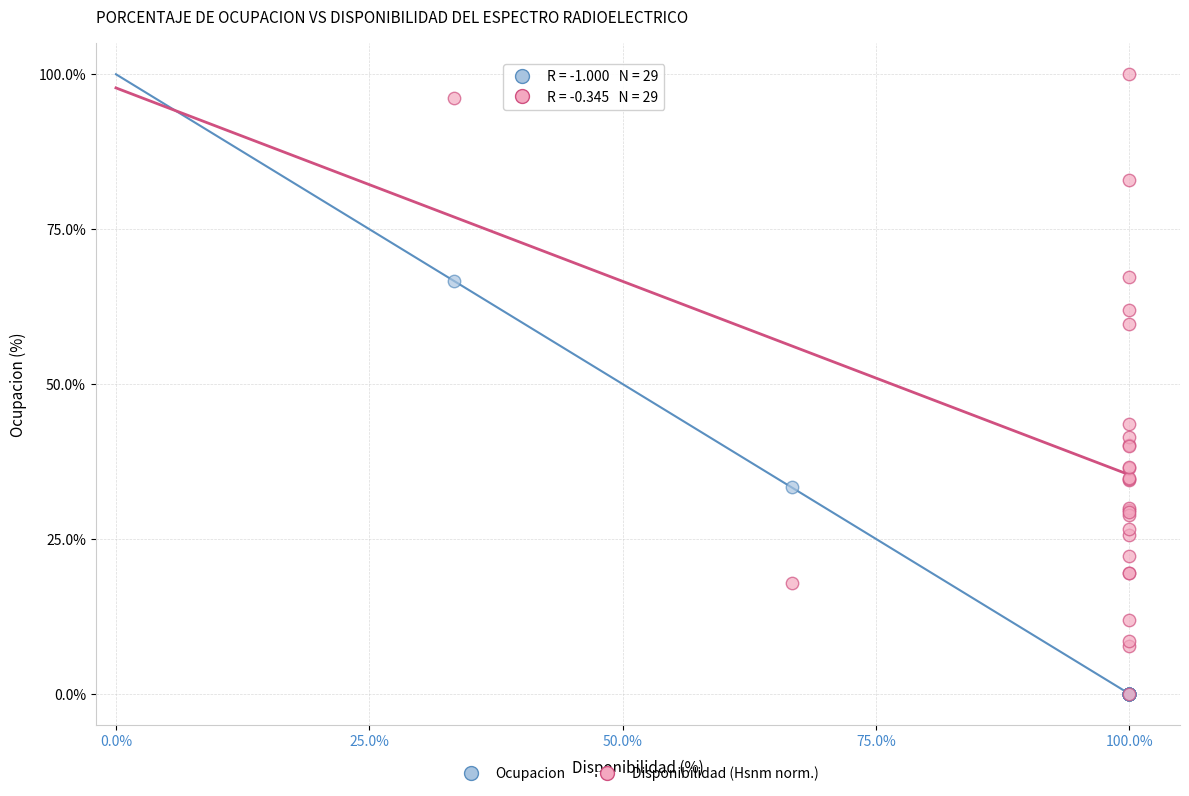

Across all series, what Y value is closest to 50?

43.5